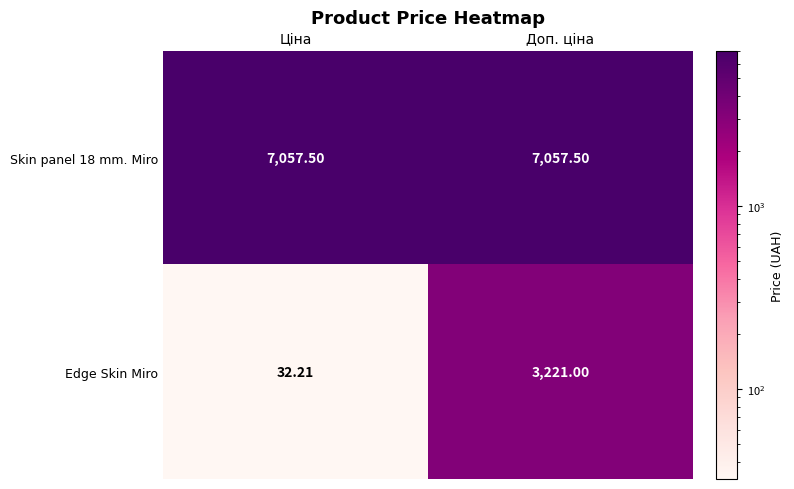

List the series in order of their overall mean, highest first.

Skin panel 18 mm. Miro, Edge Skin Miro